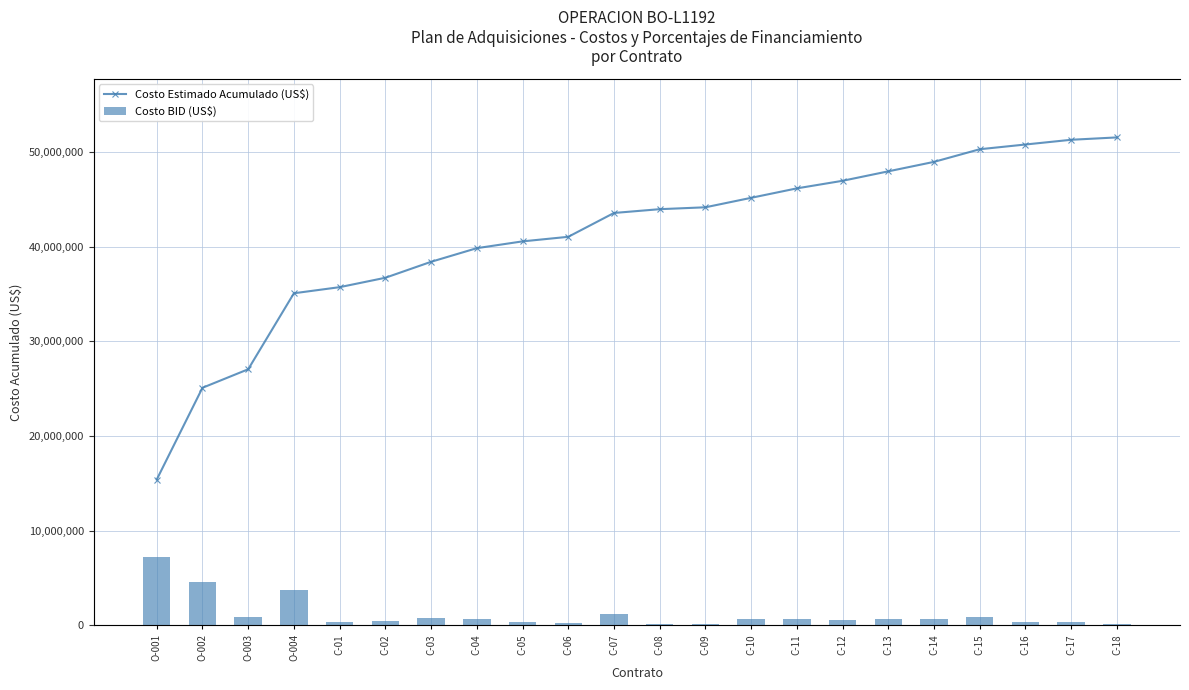

Which series changed the most between O-002 and C-16?

Costo Estimado Acumulado (US$)